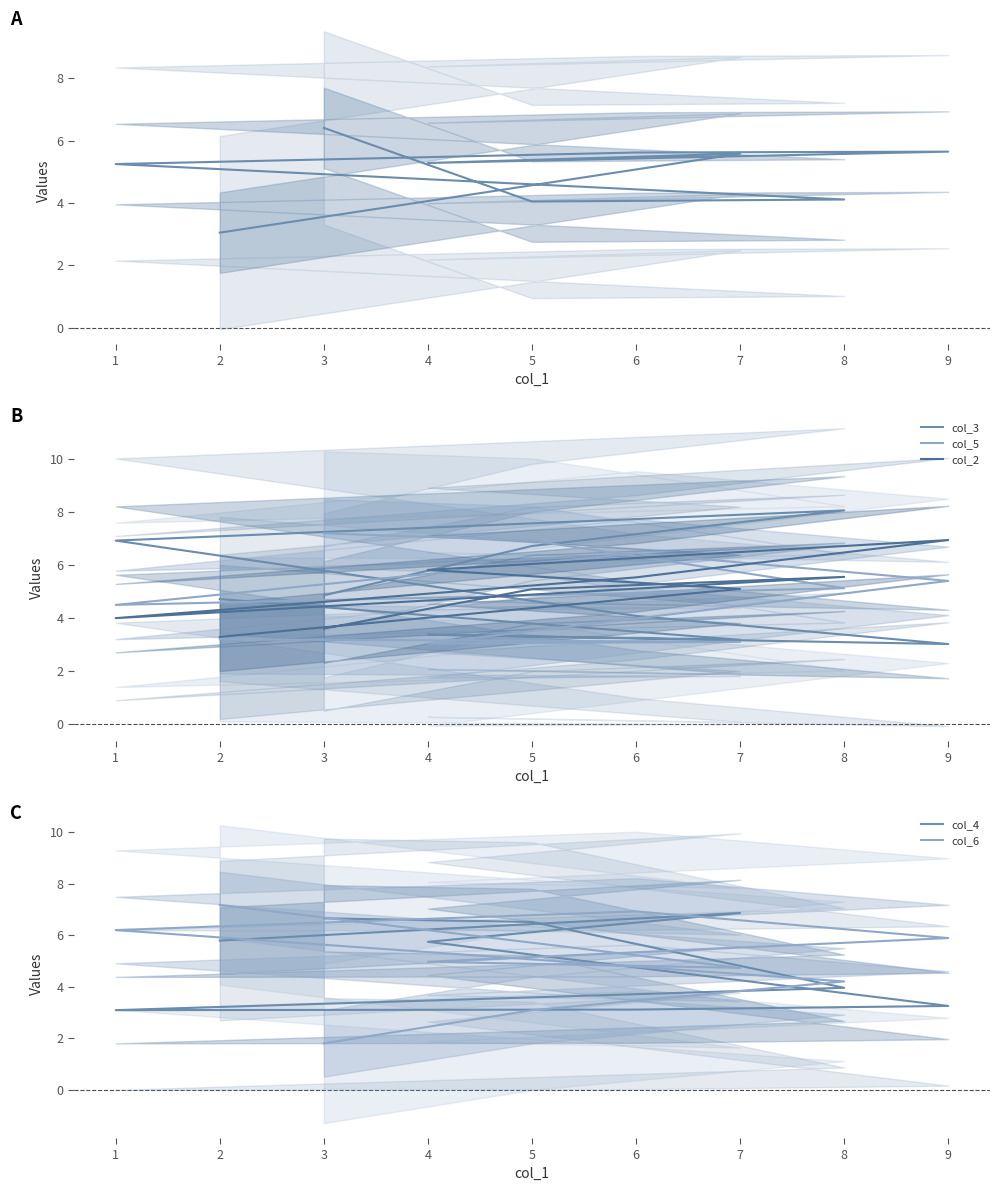

What is the value of the col_3 point at the 3rd from the left?

3.4